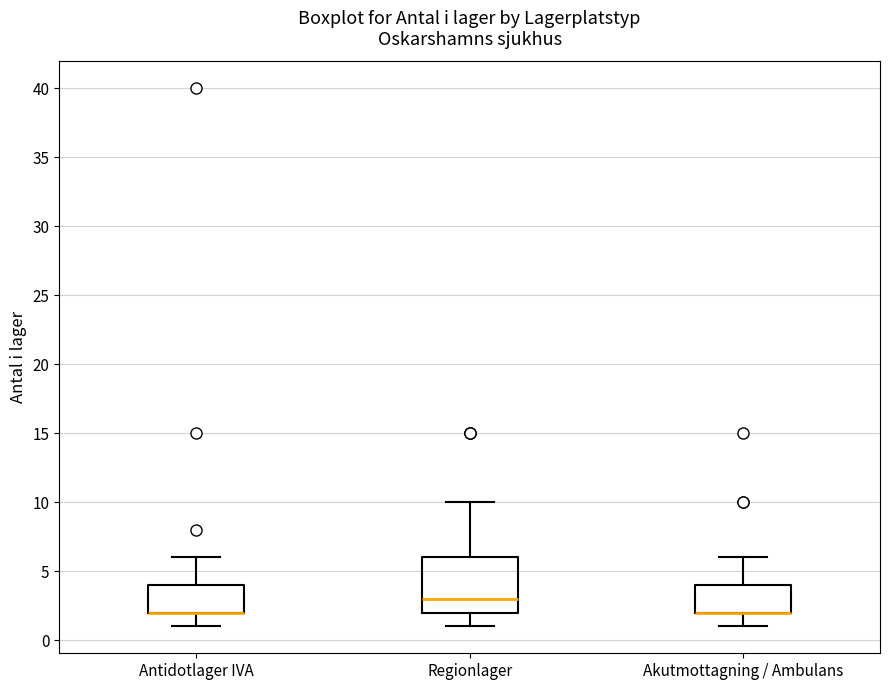

Which box is the tallest, from its lower edge to its upper edge?

Regionlager